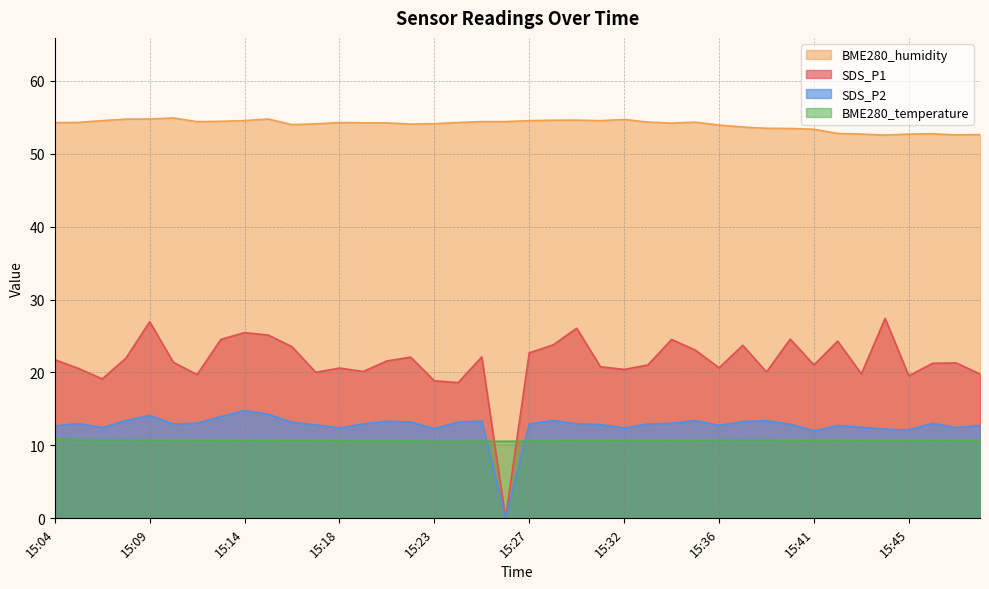

Count the BME280_temperature values in the range 10 to 11.

40